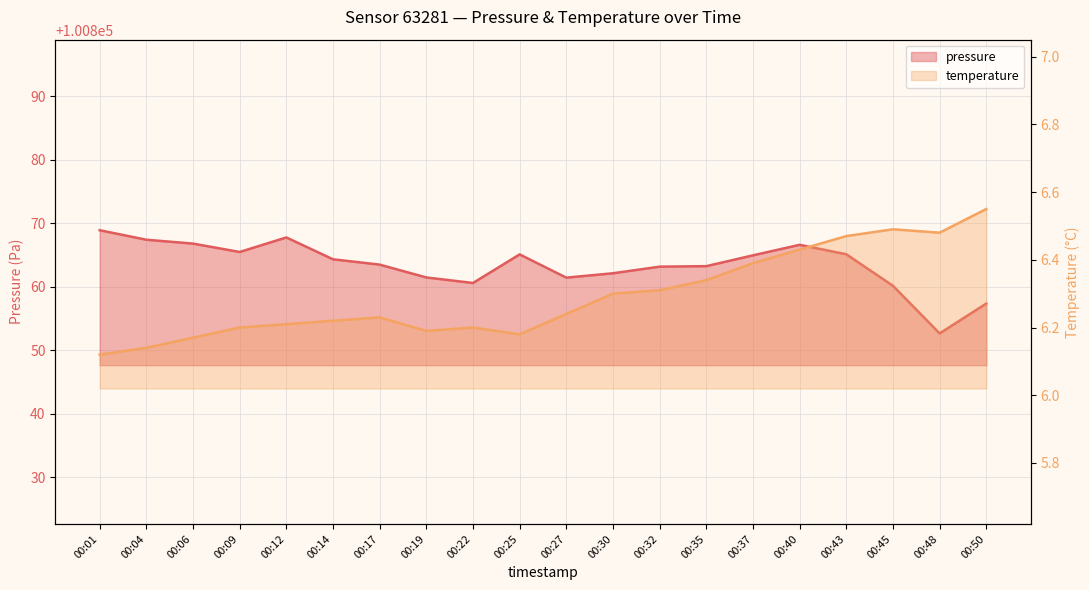

List the series in order of their peak value, lowest first.

temperature, pressure